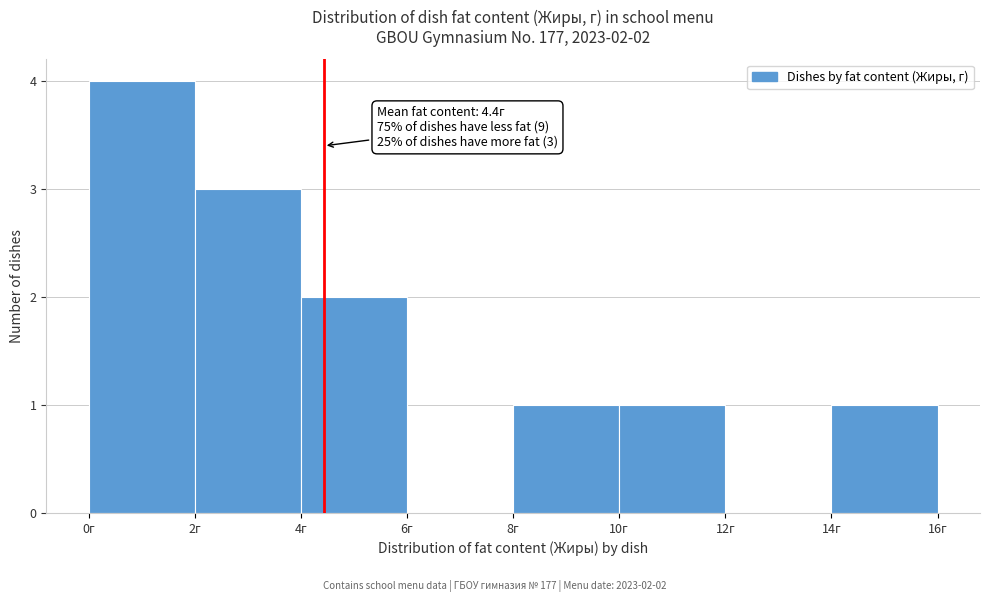

Which range on the x-axis has the tallest bar?

0 to 2